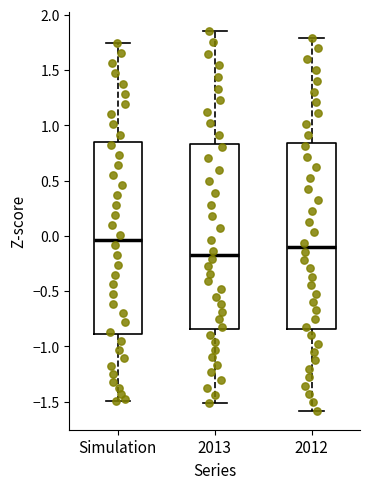

Reading left to right, transcribe this box plot: for each box, give where its median line is, the range the box spans, and where its two whiskers end, as read against the y-axis. The values are not printed on the chart, so give them approximately, as read against the axis.

Simulation: median -0.05, box -0.90 to 0.85, whiskers -1.50 to 1.75
2013: median -0.15, box -0.85 to 0.85, whiskers -1.50 to 1.85
2012: median -0.10, box -0.85 to 0.85, whiskers -1.60 to 1.80